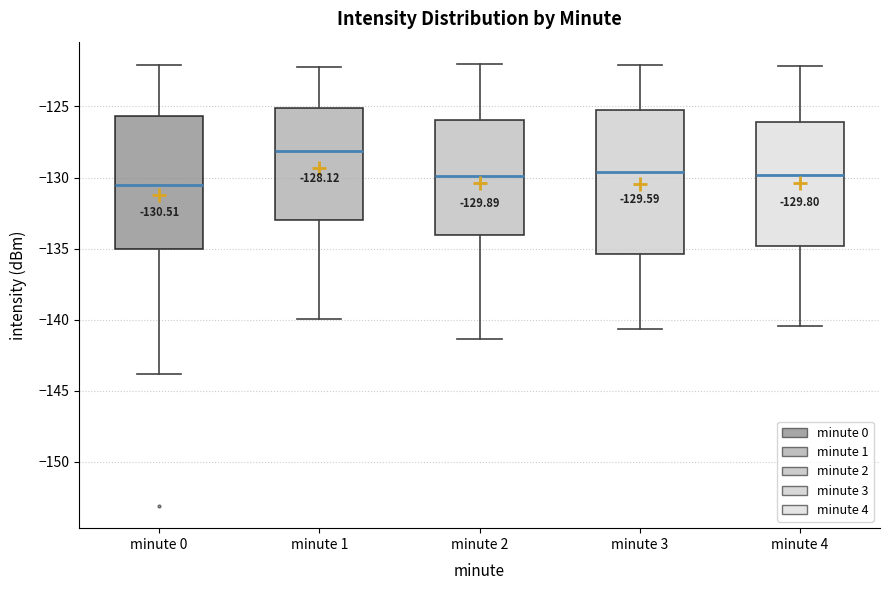

Which box's median line is the highest?

minute 1